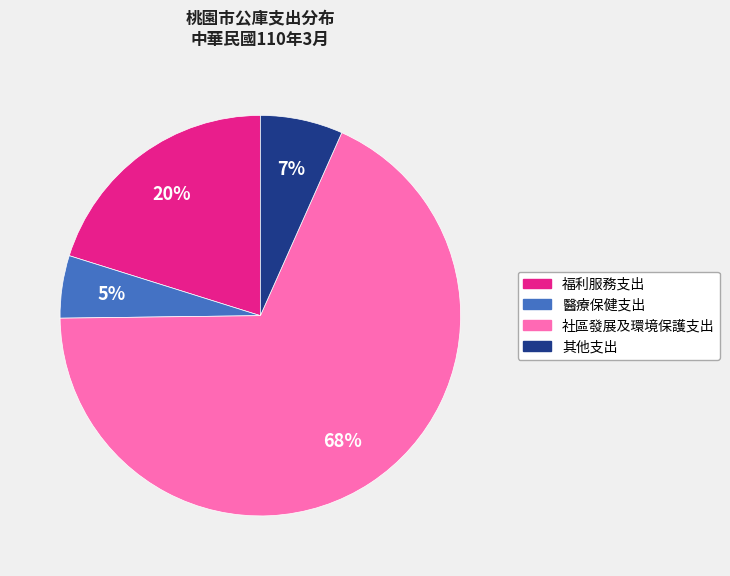

What is the ratio of the value at 其他支出 to the value at 福利服務支出?

0.3